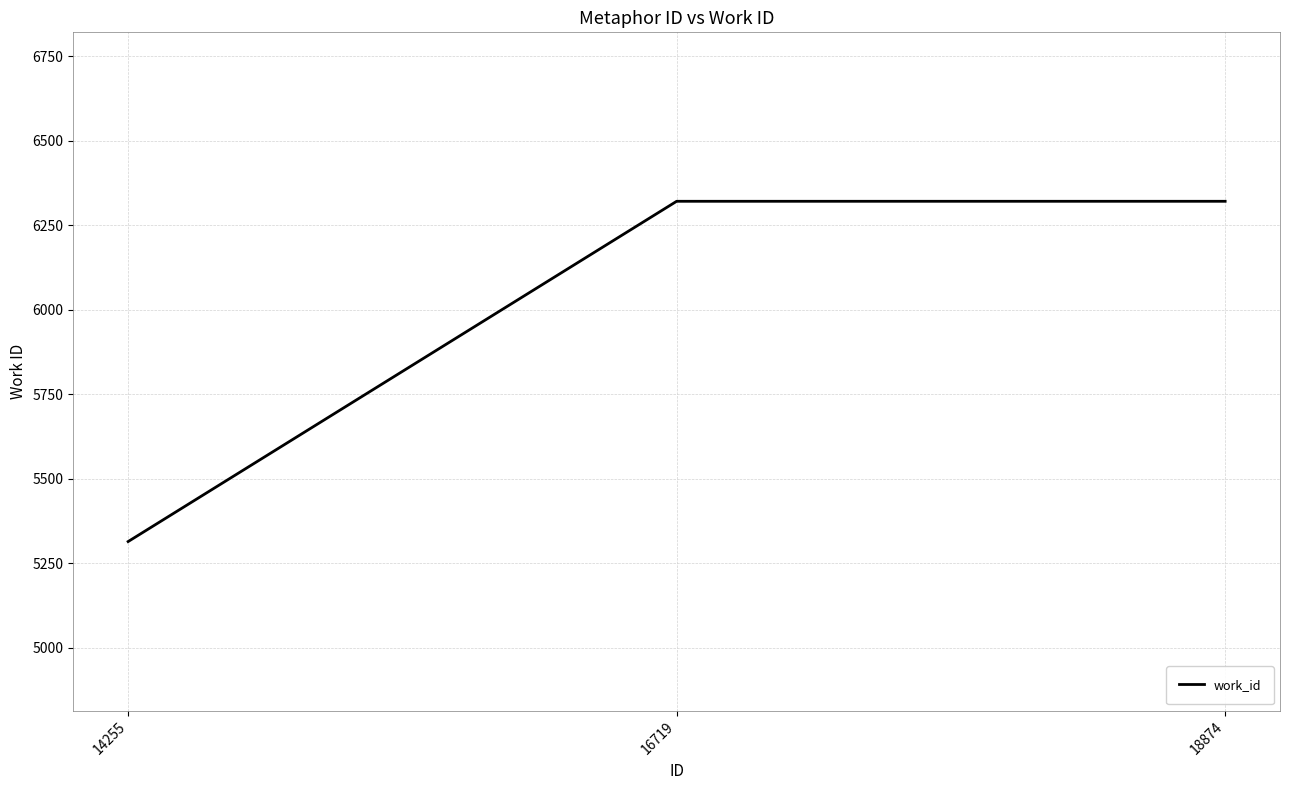

How many values are between 5314 and 6321?

3